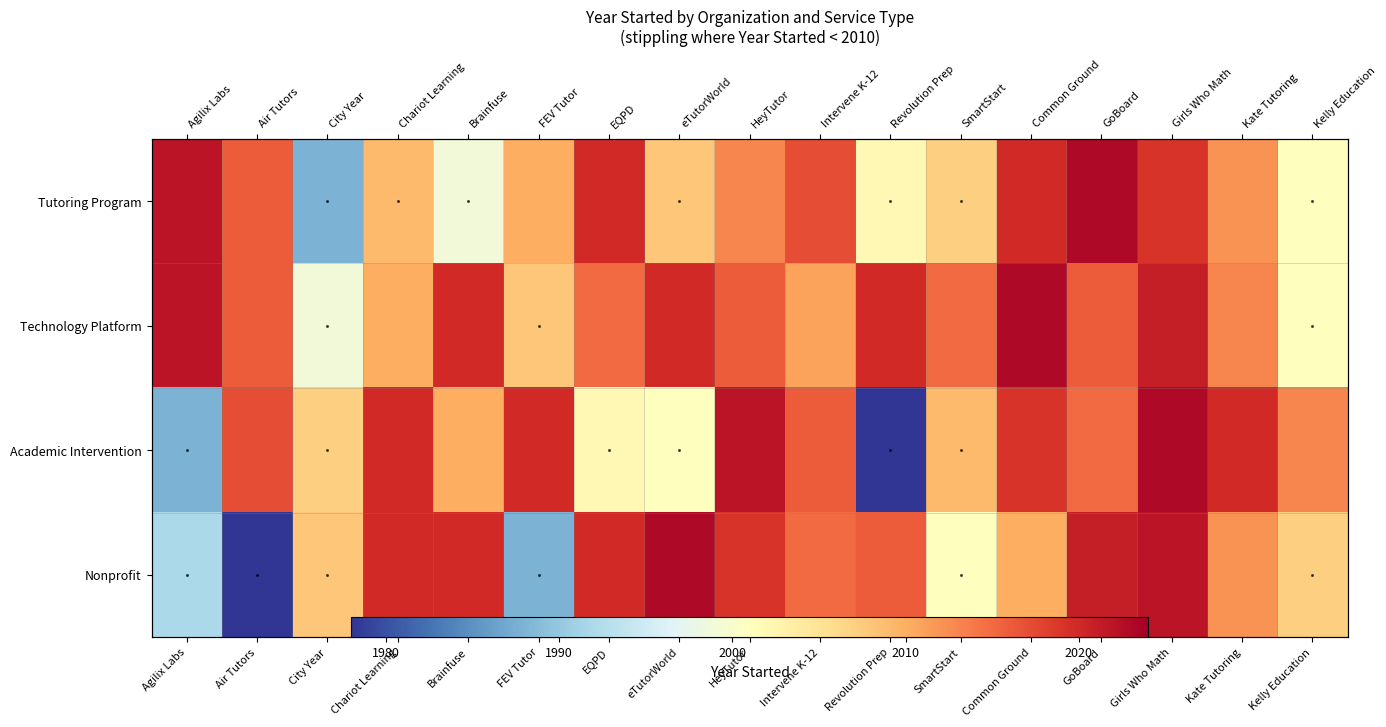

What is the minimum value for Nonprofit?

1978